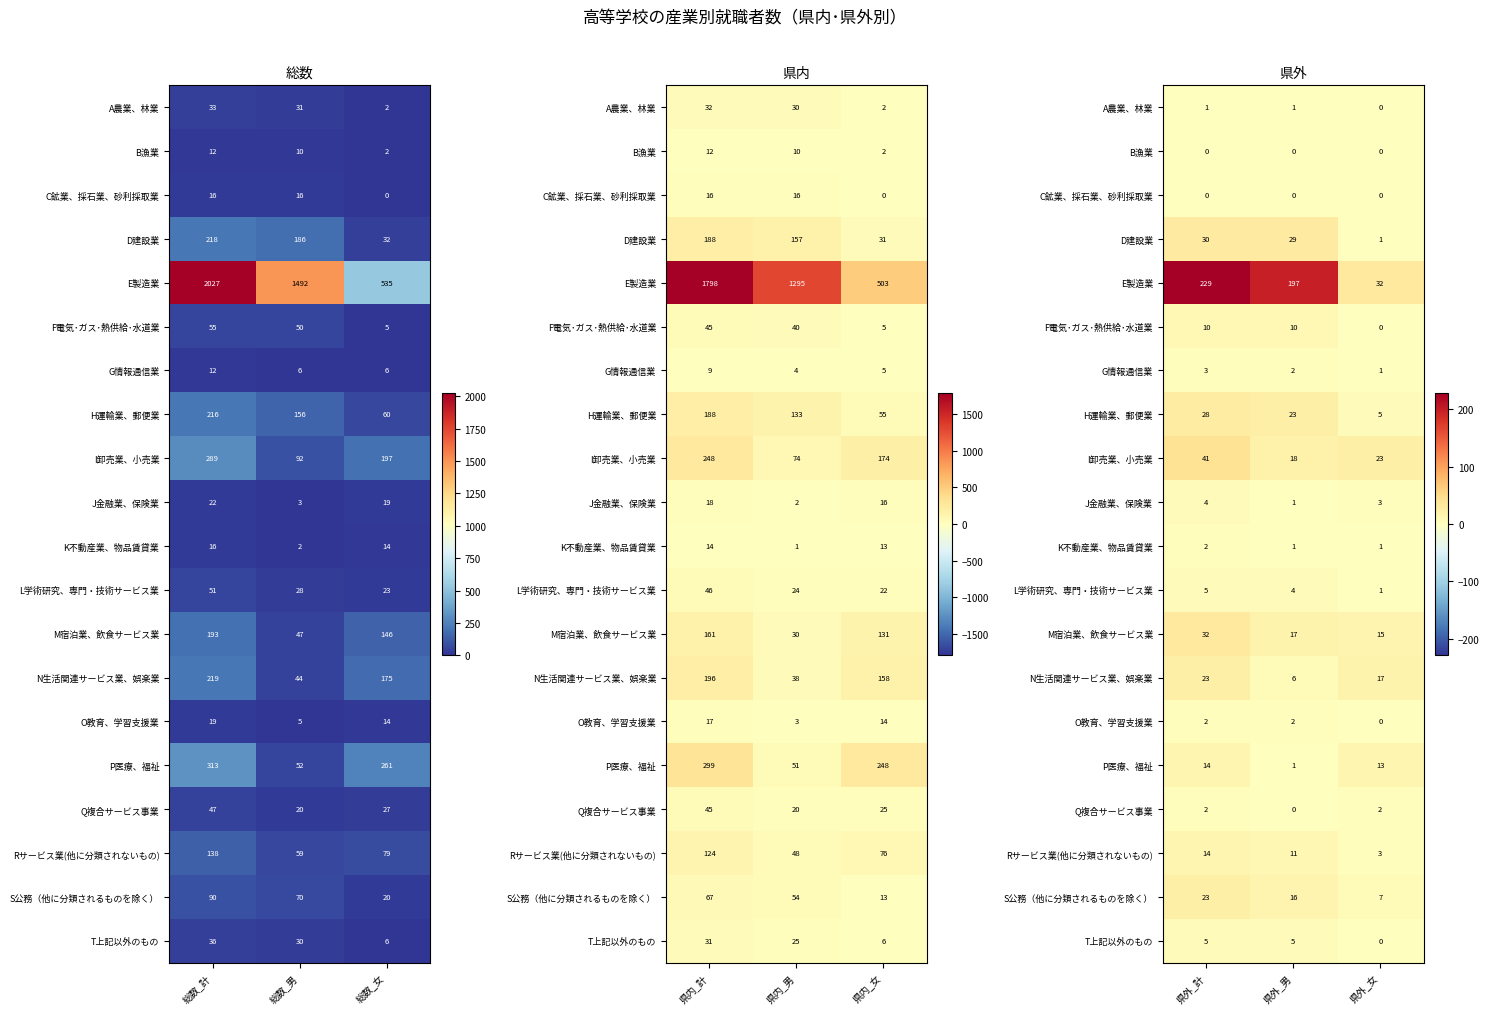

List the labels in order of G情報通信業 value, smallest first.

県外_女, 県外_男, 県外_計